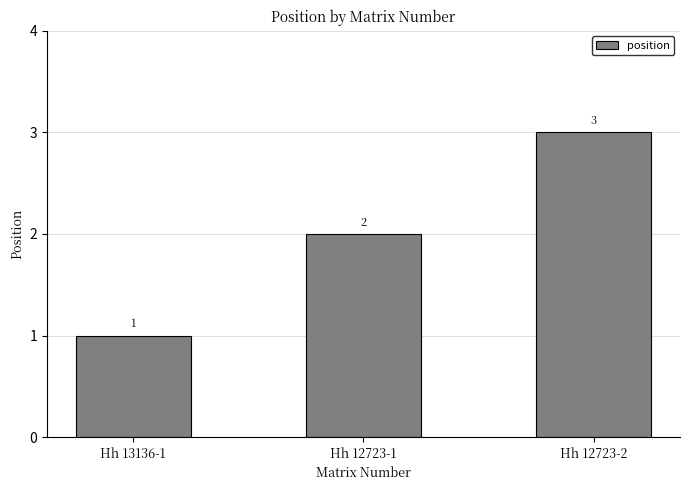

Approximately how many times larger is the value at Hh 12723-2 compared to Hh 13136-1?

3.0